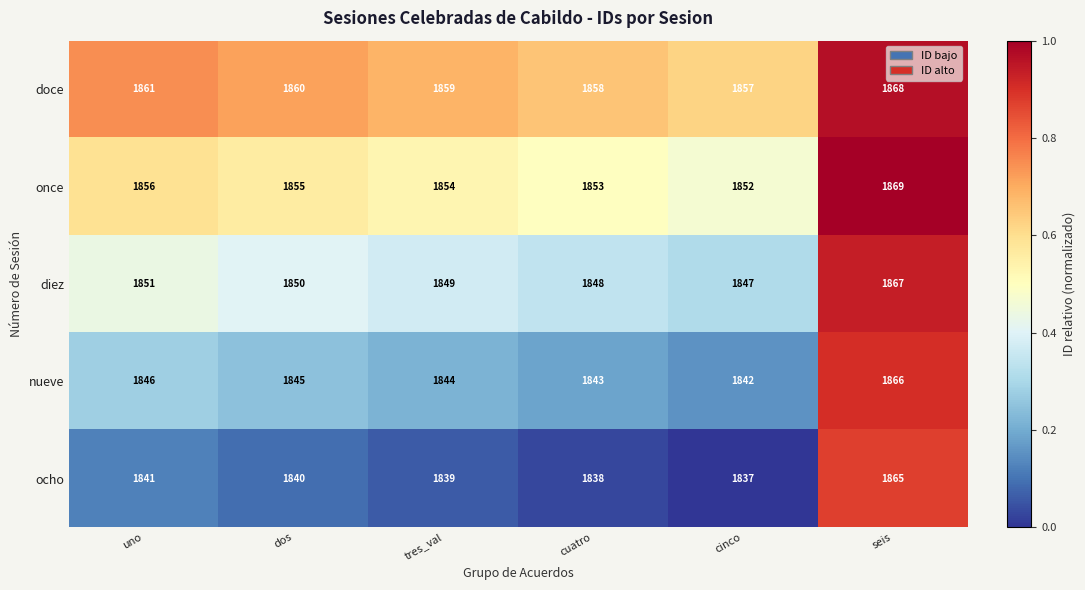

At how many categories does at least one series exceed 1848?

6